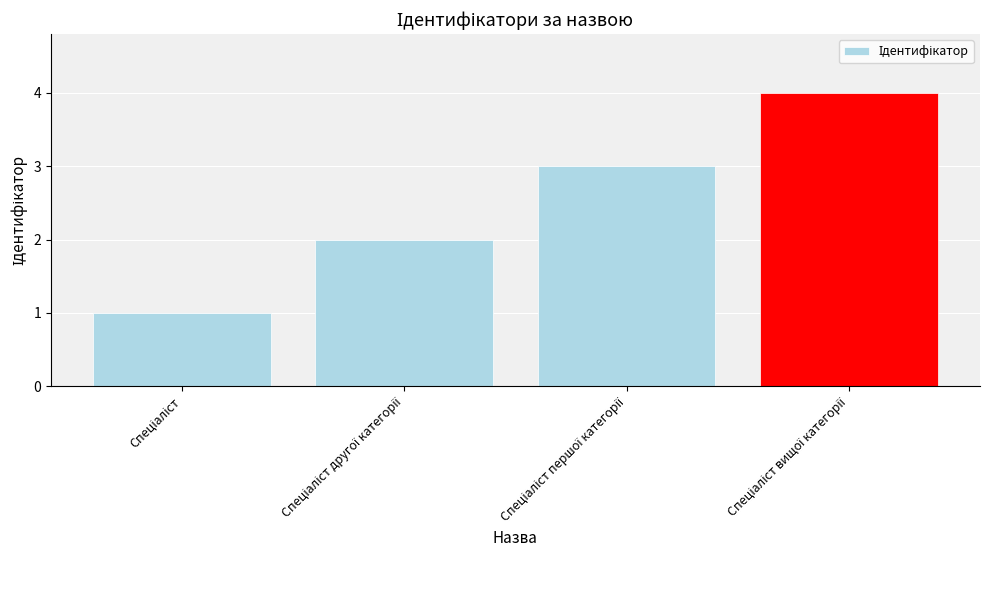

What is the maximum value shown in the chart?

4